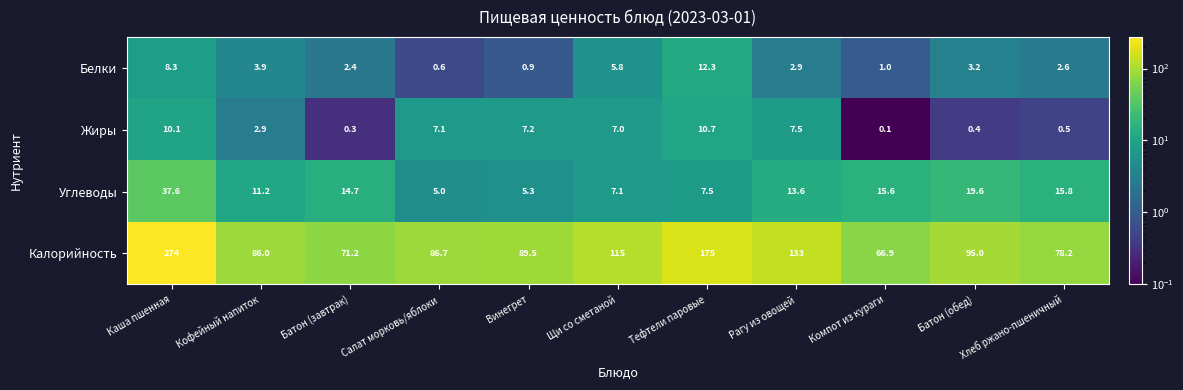

At which category does the chart reach its minimum across all series?

Компот из кураги